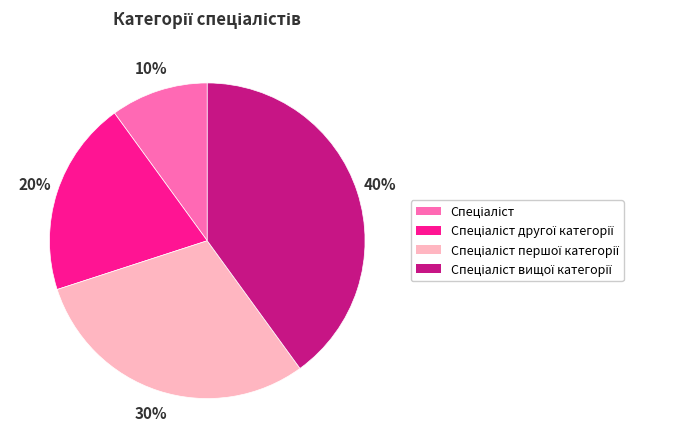

To the nearest percent, what is the difference between the largest and smallest slice percentages?

30%